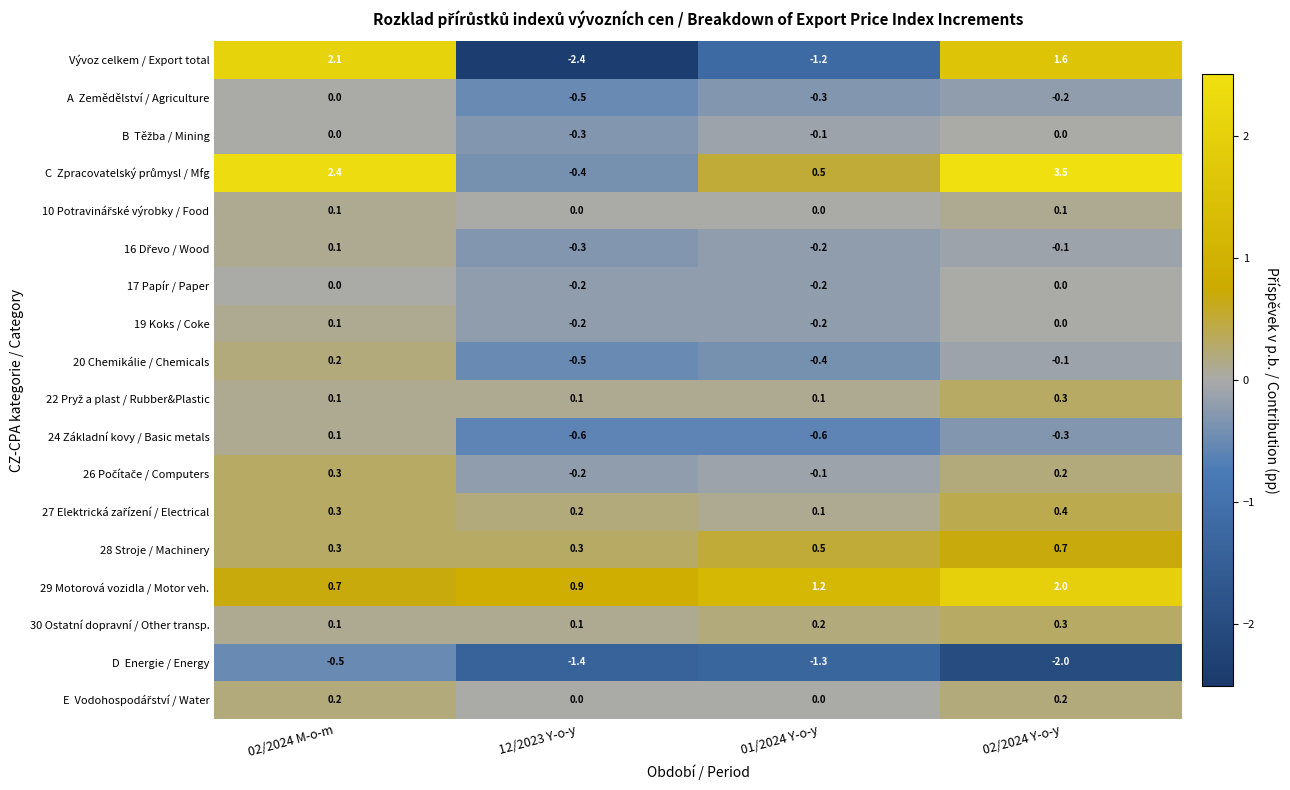

The value of Vývoz celkem / Export total at 02/2024 M-o-m is 2.1. True or false?

True